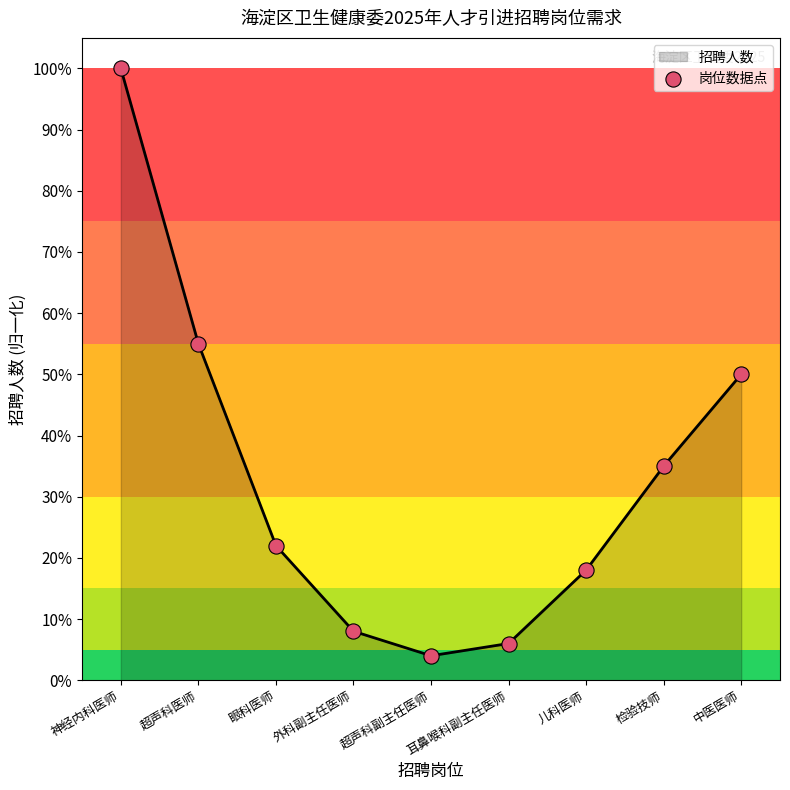

Which has a higher value, 眼科医师 or 儿科医师?

眼科医师